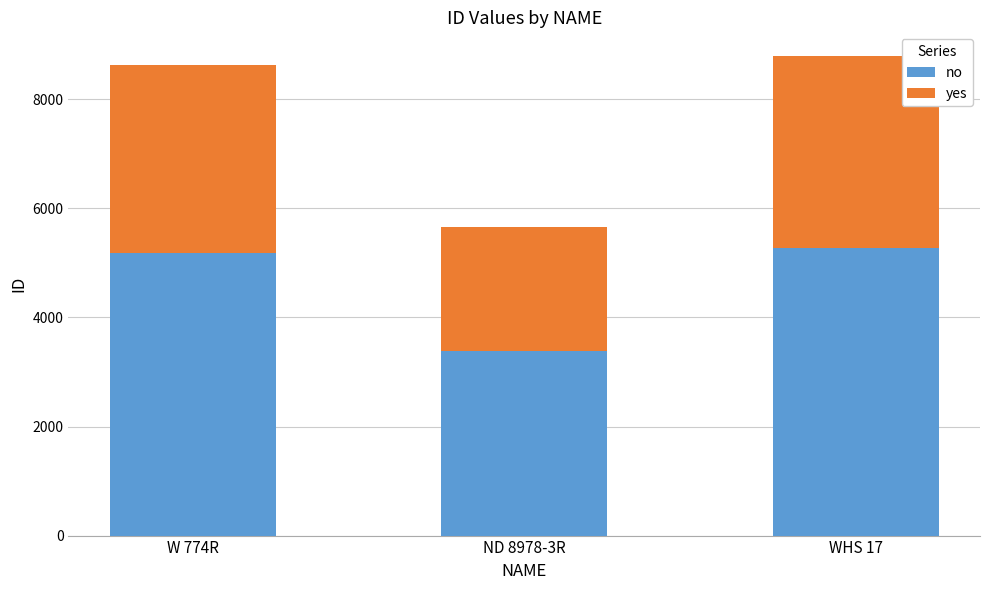

How many categories are shown in the chart?

3